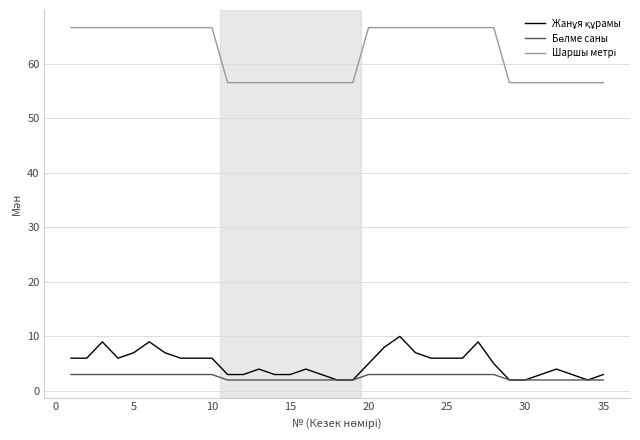

How many lines are shown in the chart?

3